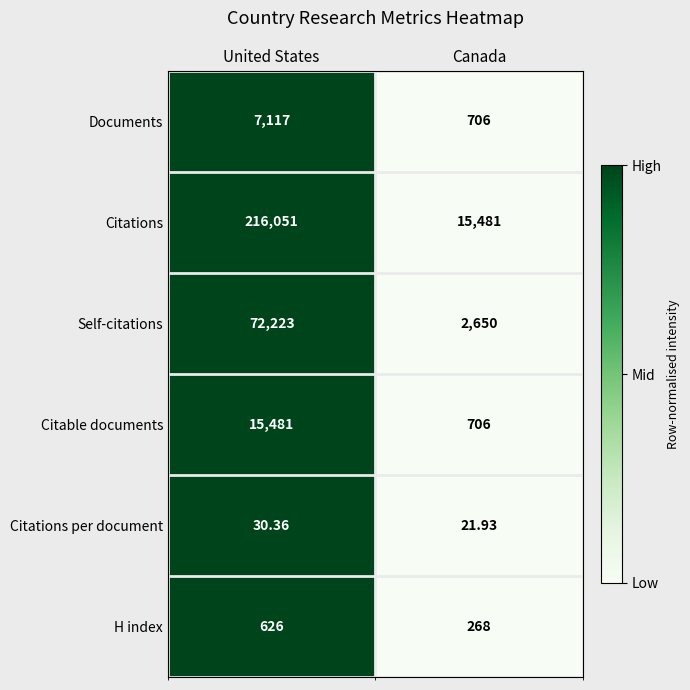

At which label is Self-citations closest to 37436?

Canada